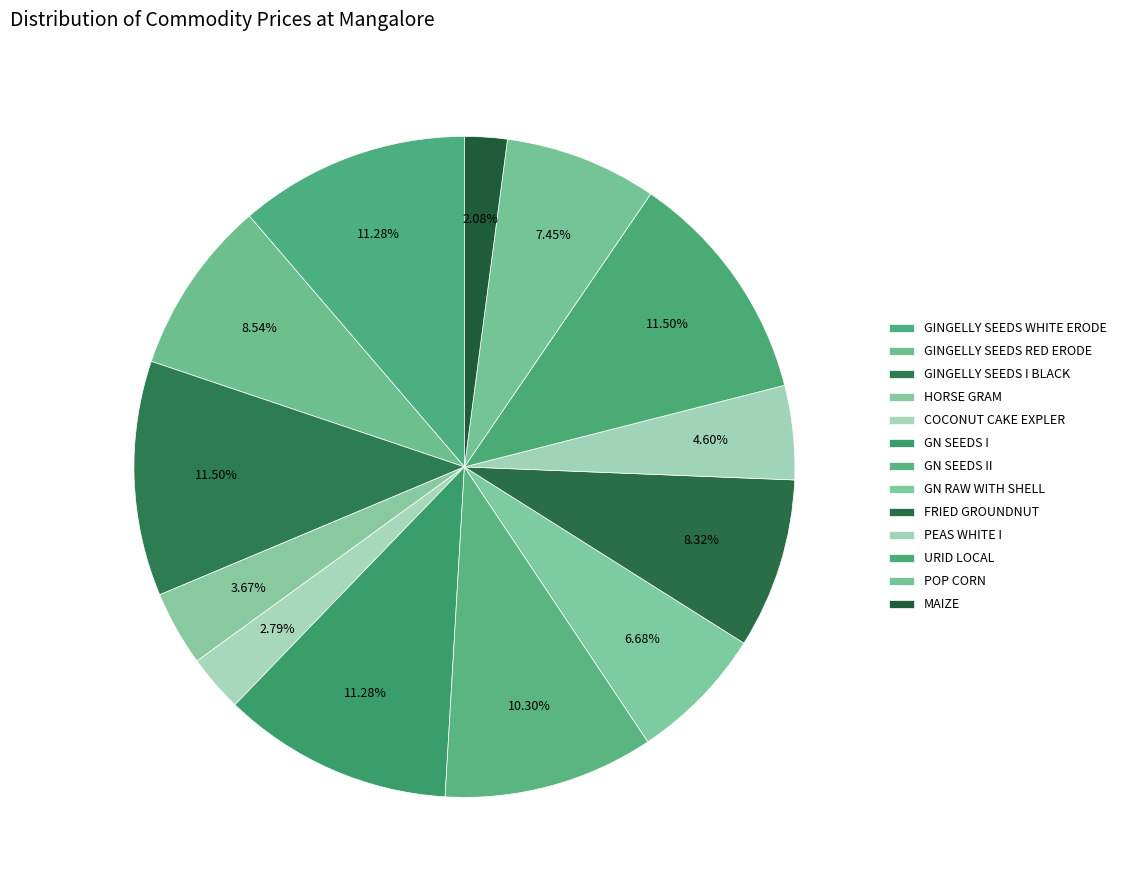

What is the ratio of the value at PEAS WHITE I to the value at POP CORN?

0.6